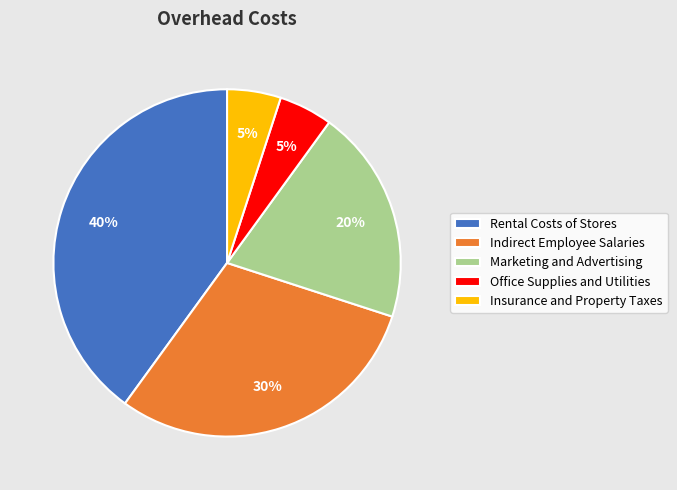

Is it true that Insurance and Property Taxes is 1% of the pie?

False